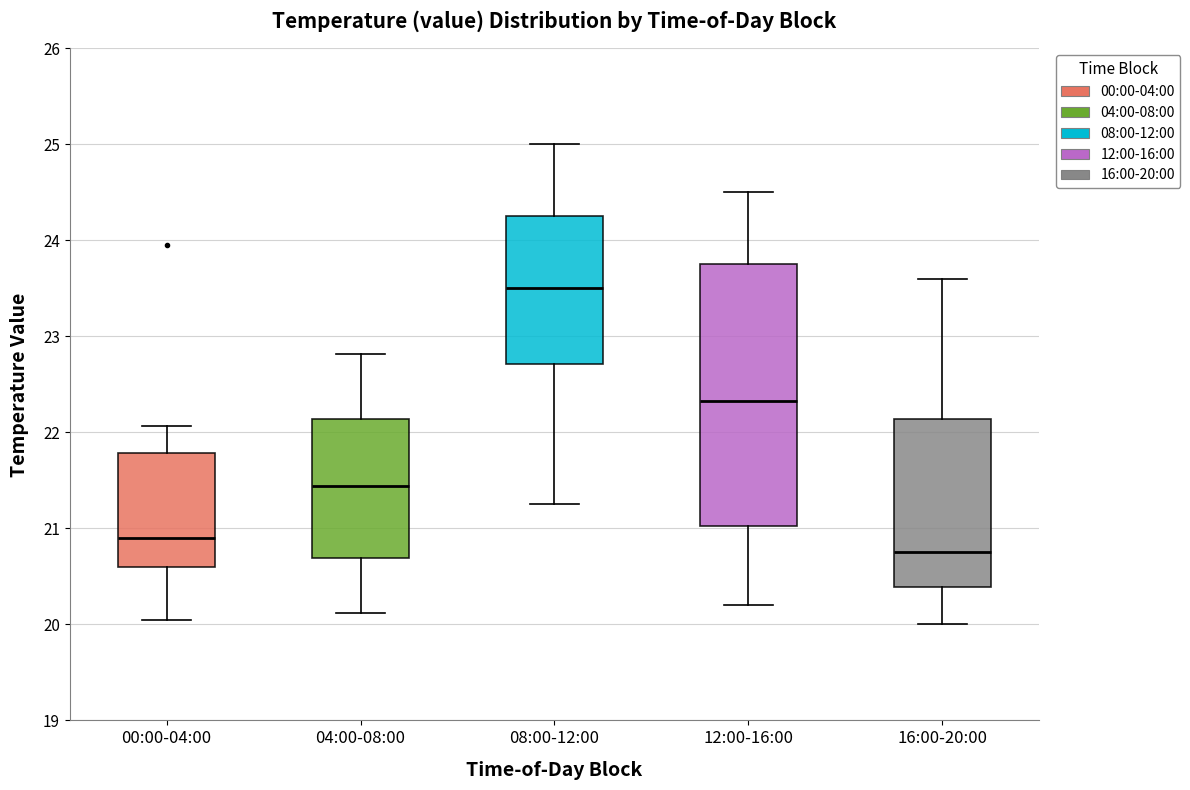

Which box's median line is the highest?

08:00-12:00